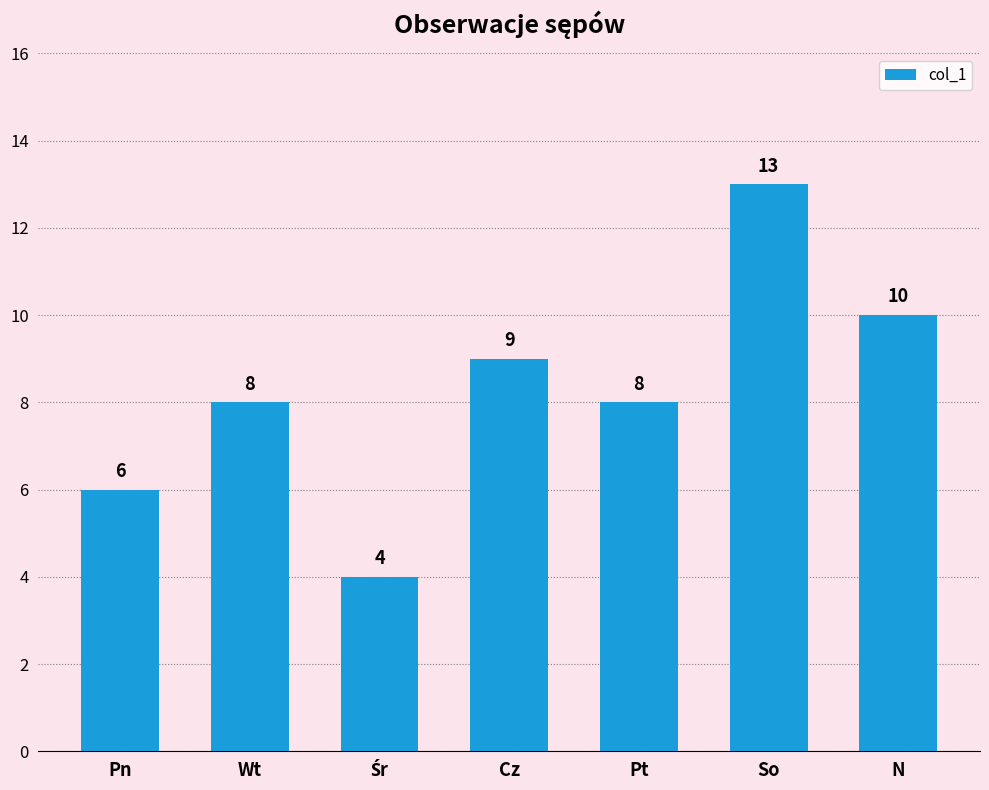

What is the change in value from Wt to N?

+2